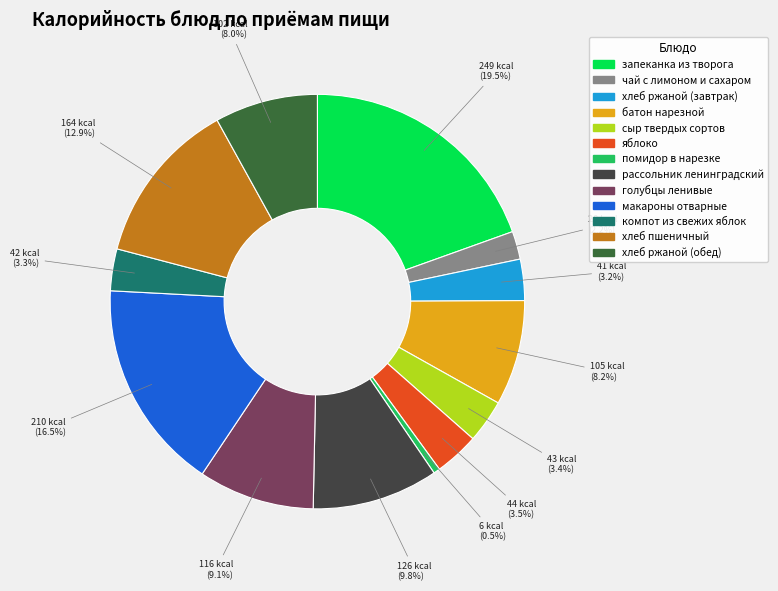

What portion of the pie excludes сыр твердых сортов?

96.6%